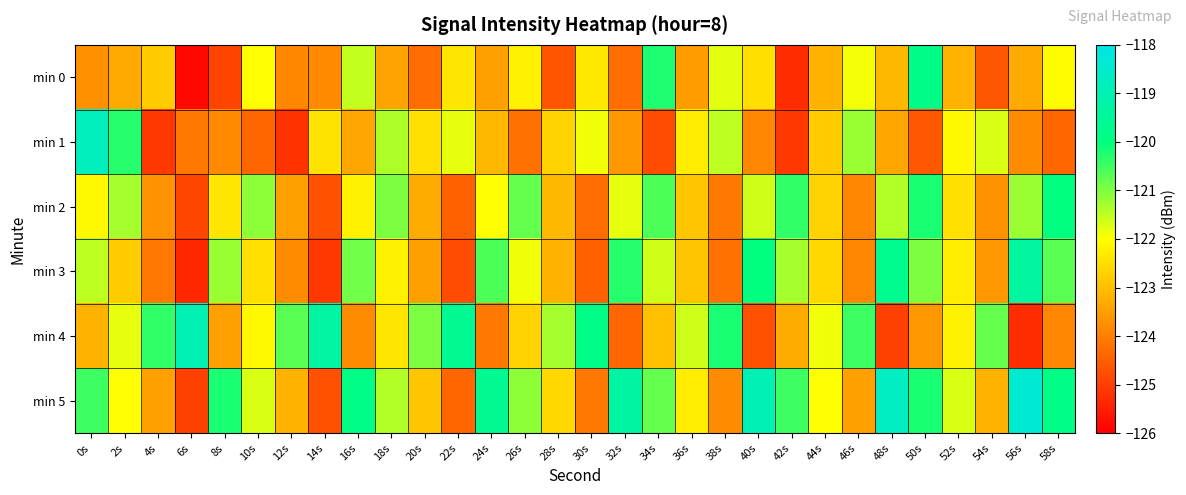

Rank the series at 16s from highest to lowest value.

min 5, min 3, min 0, min 2, min 1, min 4